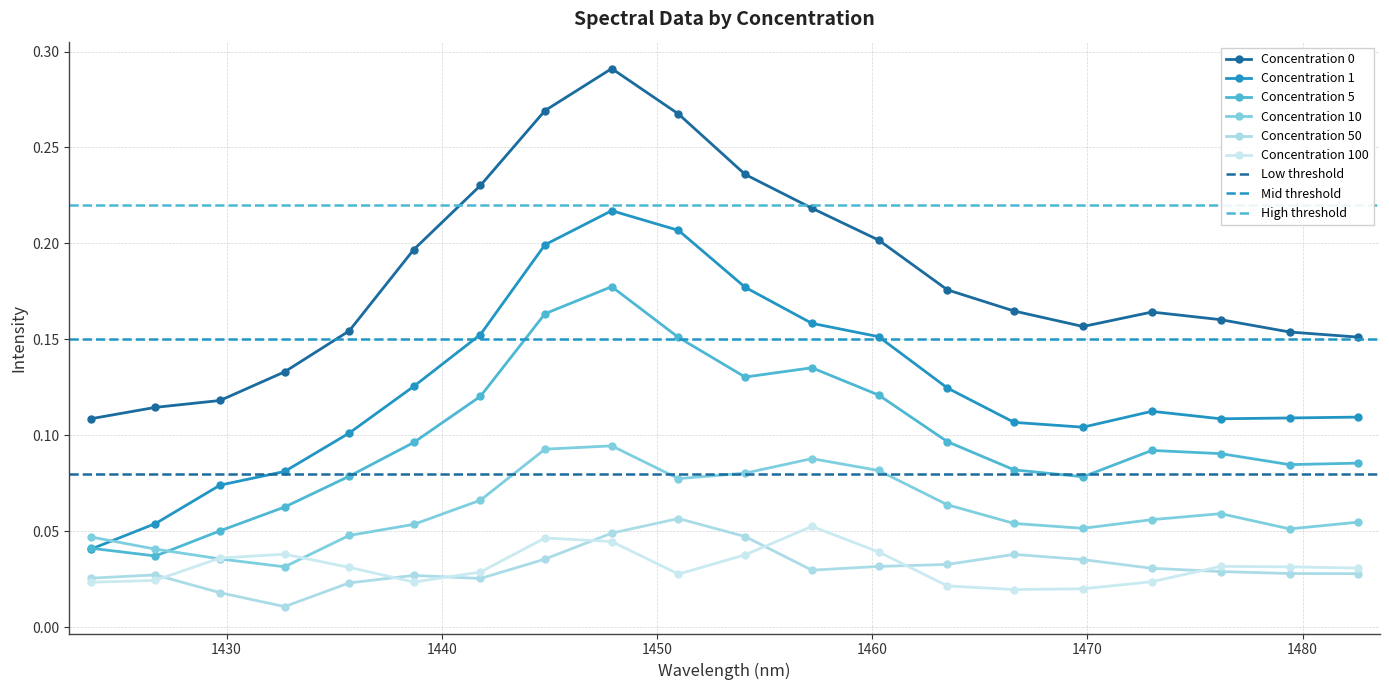

The 50 series shows 0.0 at 1450. True or false?

True